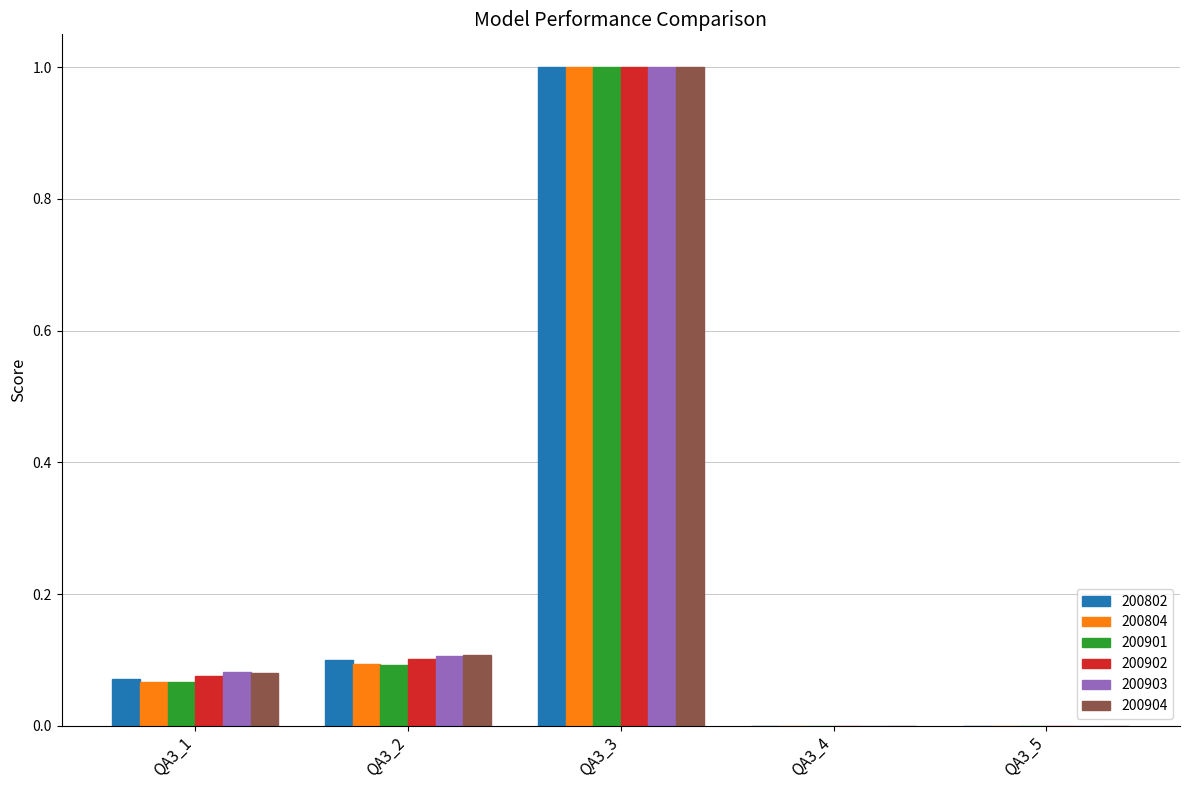

What is the sum of the 200804 values at QA3_2 and QA3_3?

1.1